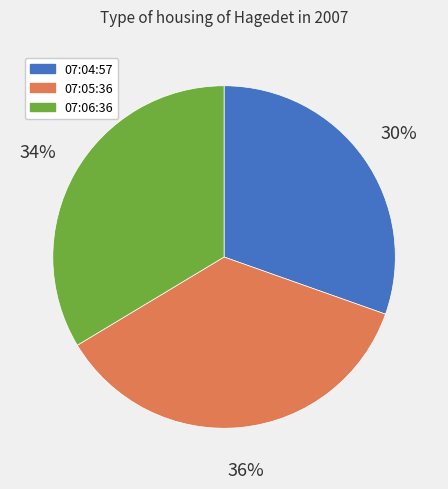

Is there any slice that represents more than half of the pie?

No